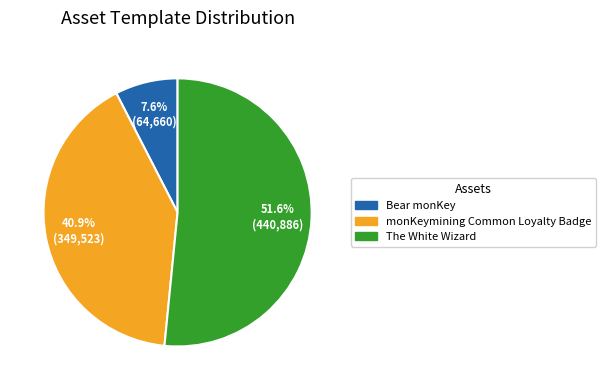

How much of the chart is everything except Bear monKey?

92.4%